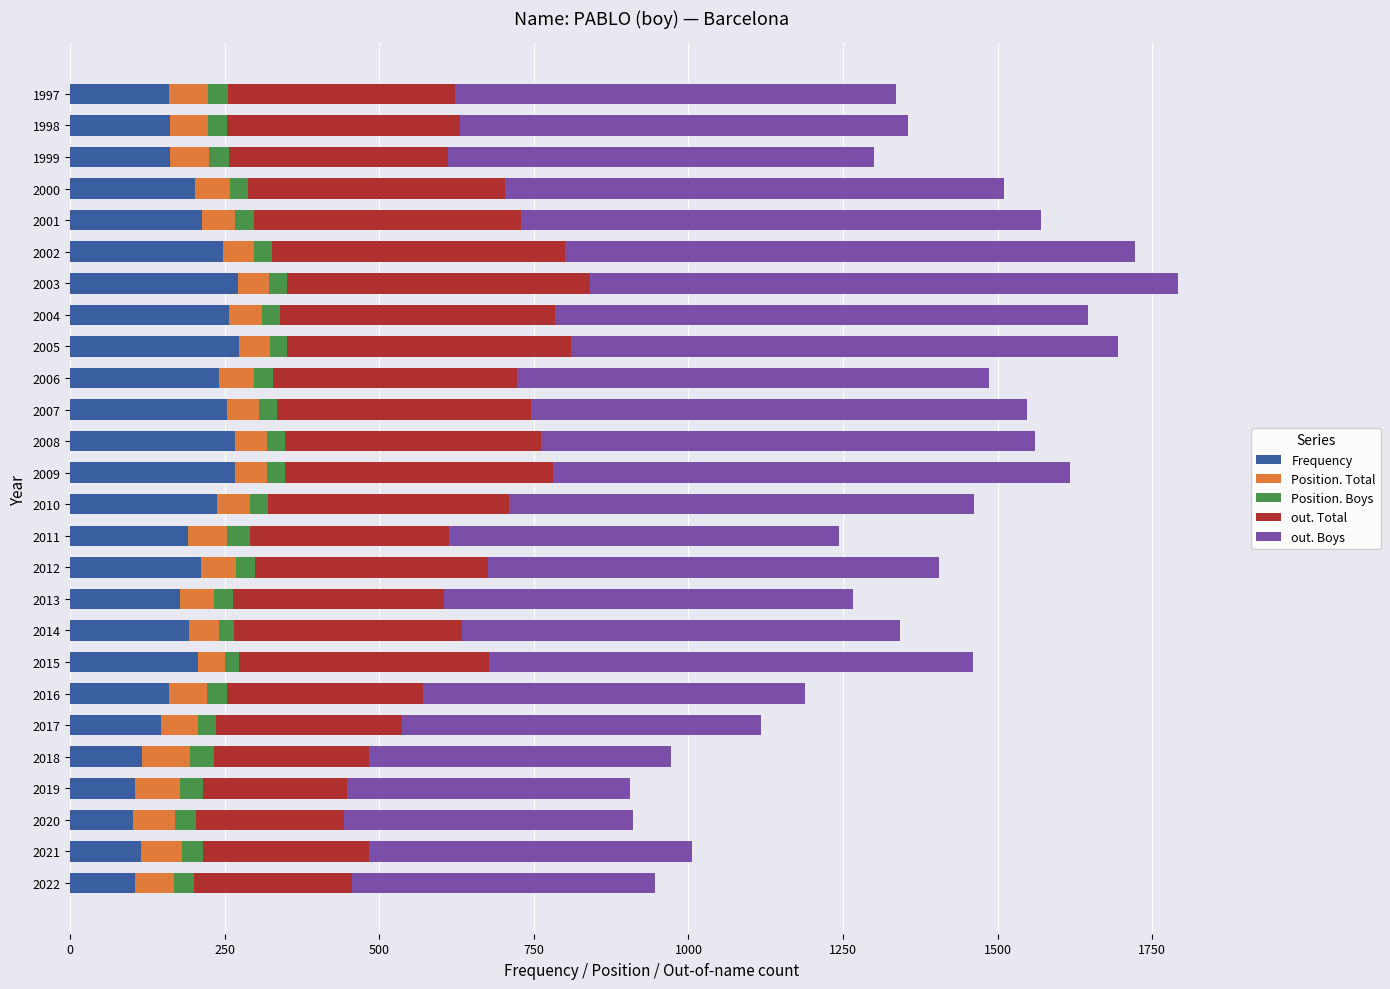

True or false: Frequency has a value of 162 at 1998.

True